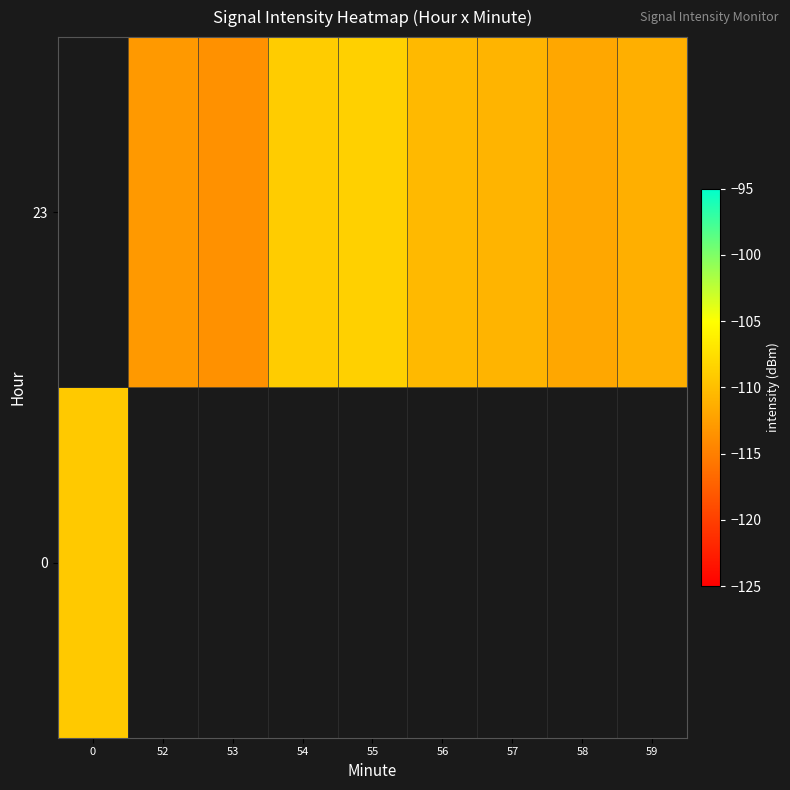

Is it true that 23 equals -109.0 at 54?

True